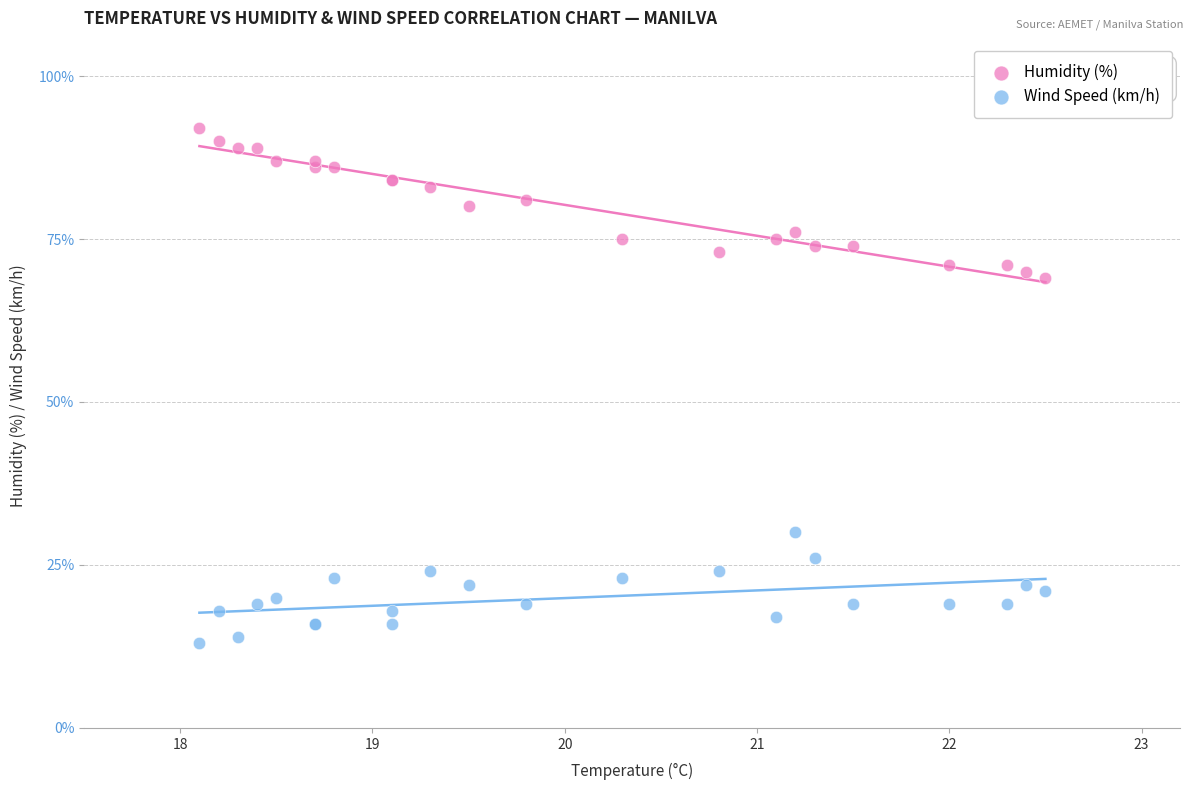

Which series contains the highest Y value?

Humidity (%)